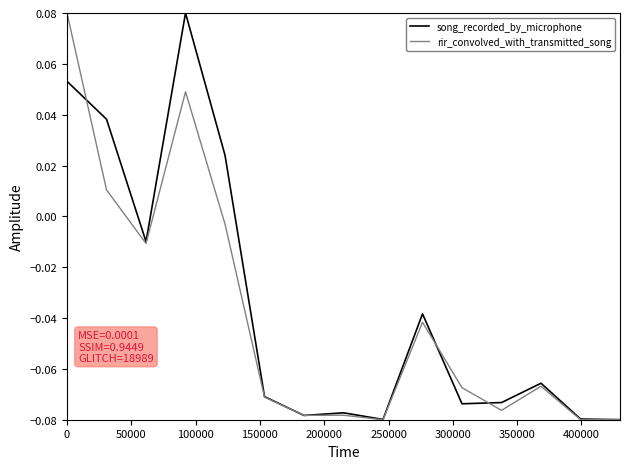

What are all the series names shown in the legend?

song_recorded_by_microphone, rir_convolved_with_transmitted_song